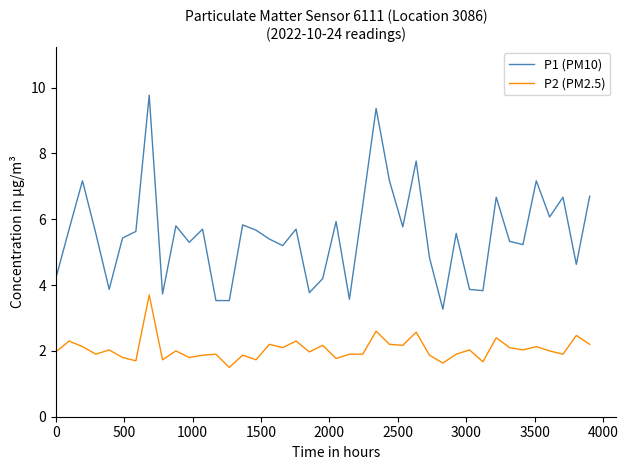

Count the number of categories in the chart.

41